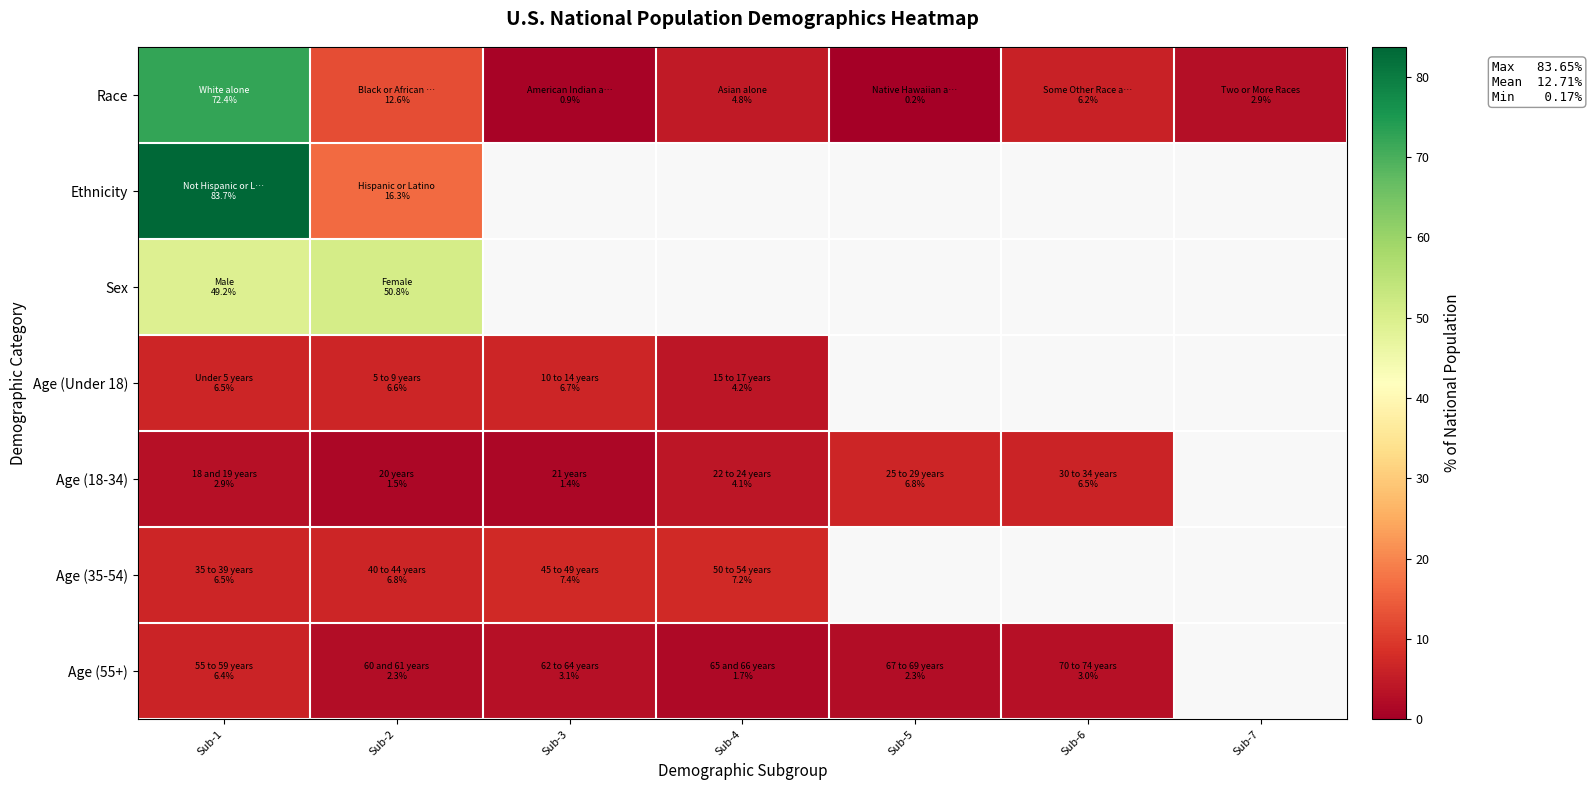

True or false: Race has a value of 4.8 at Sub-4.

True